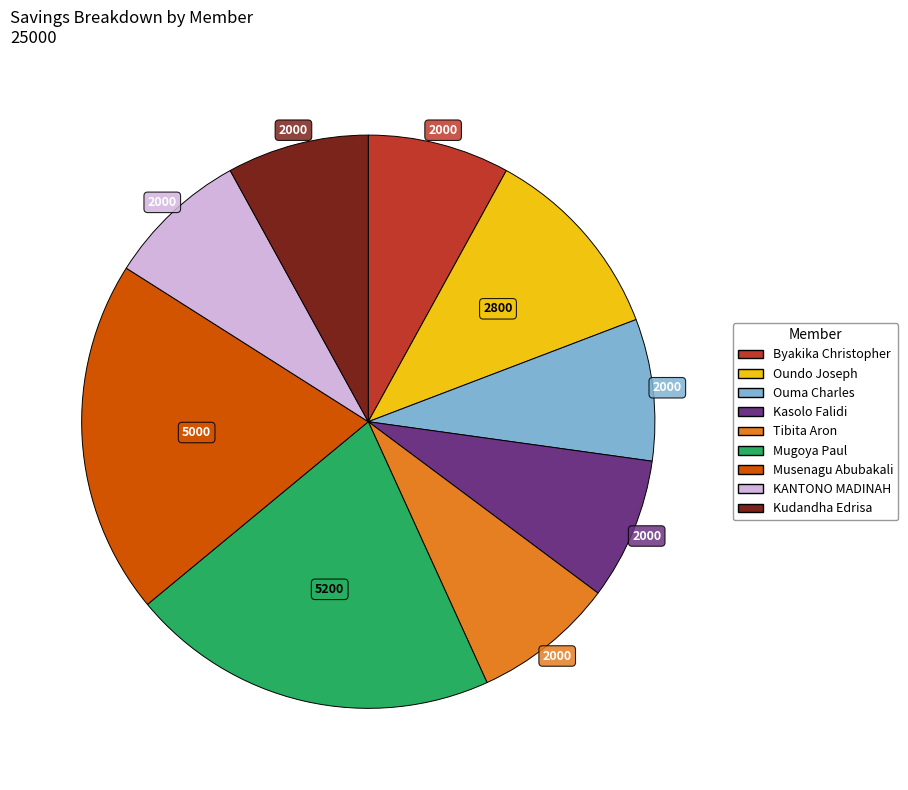

Which slice is the largest?

Mugoya Paul